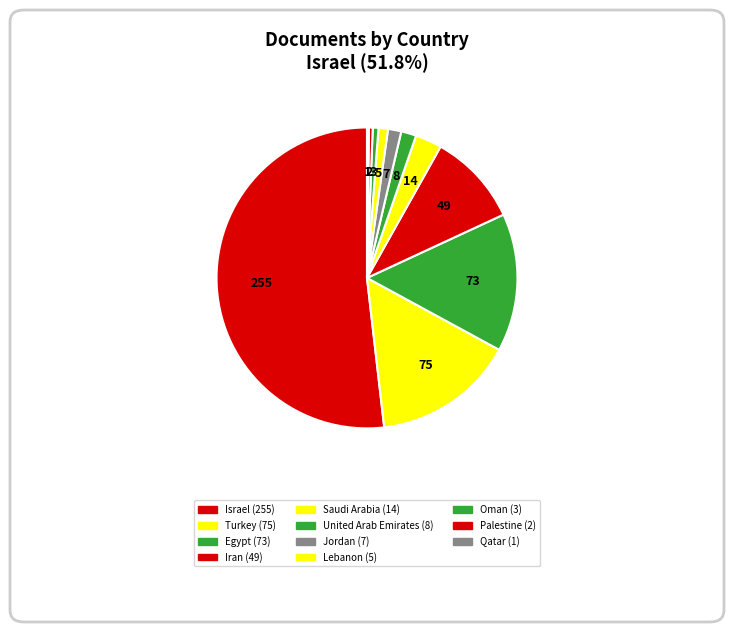

Do Iran and Egypt together represent more than half of the pie?

No